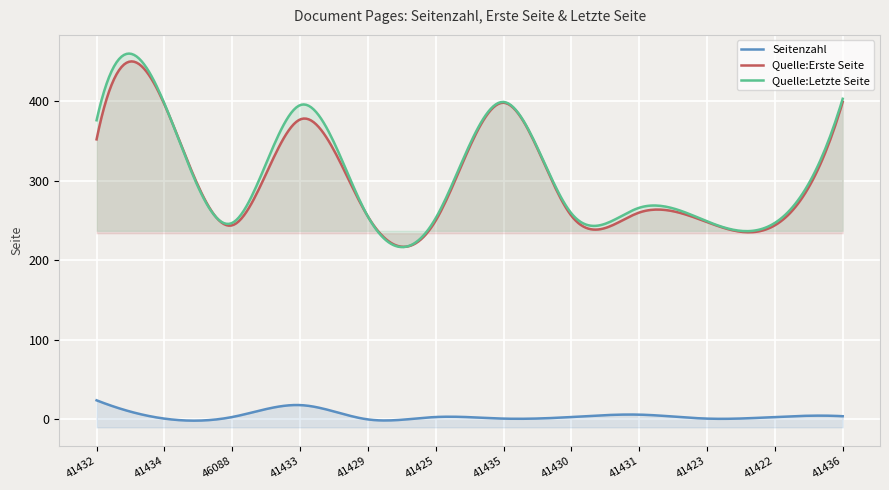

At which category is the sum across all series the highest?

OPUS4-41436